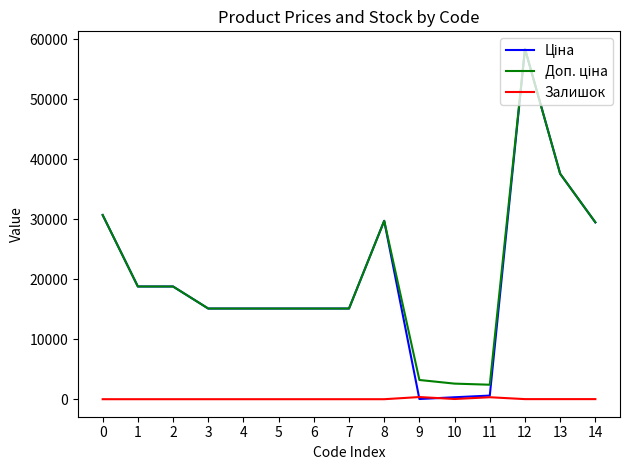

At how many categories does at least one series exceed 16474?

7